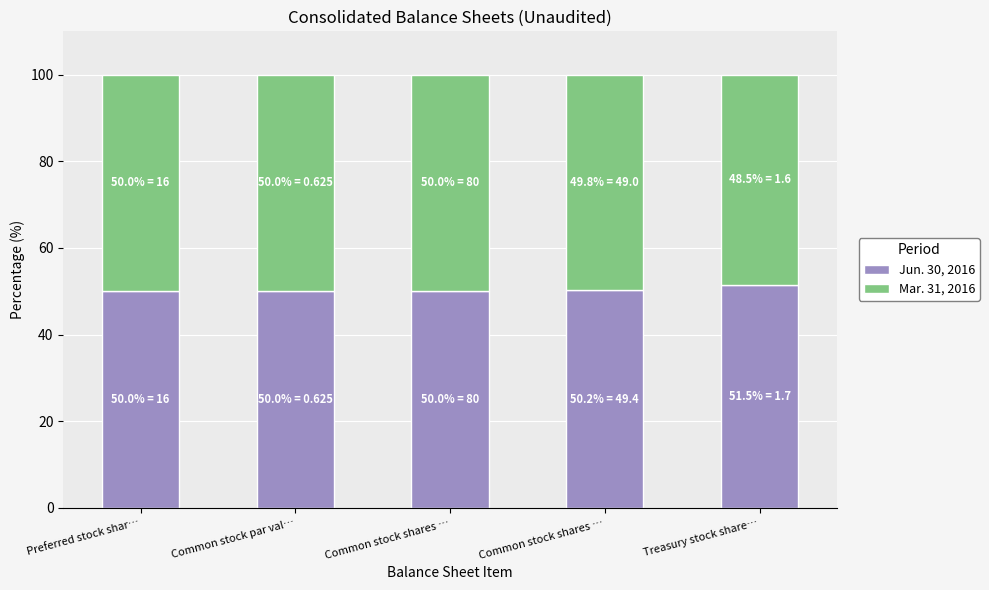

How many bars are there in total?

5